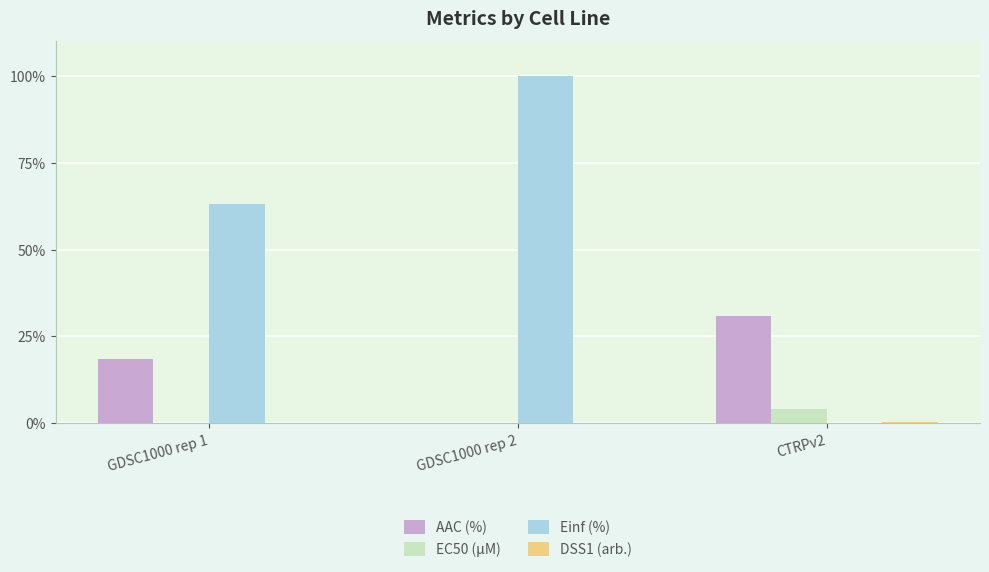

Is it true that EC50 (µM) equals 0.2 at GDSC1000 rep 1?

True